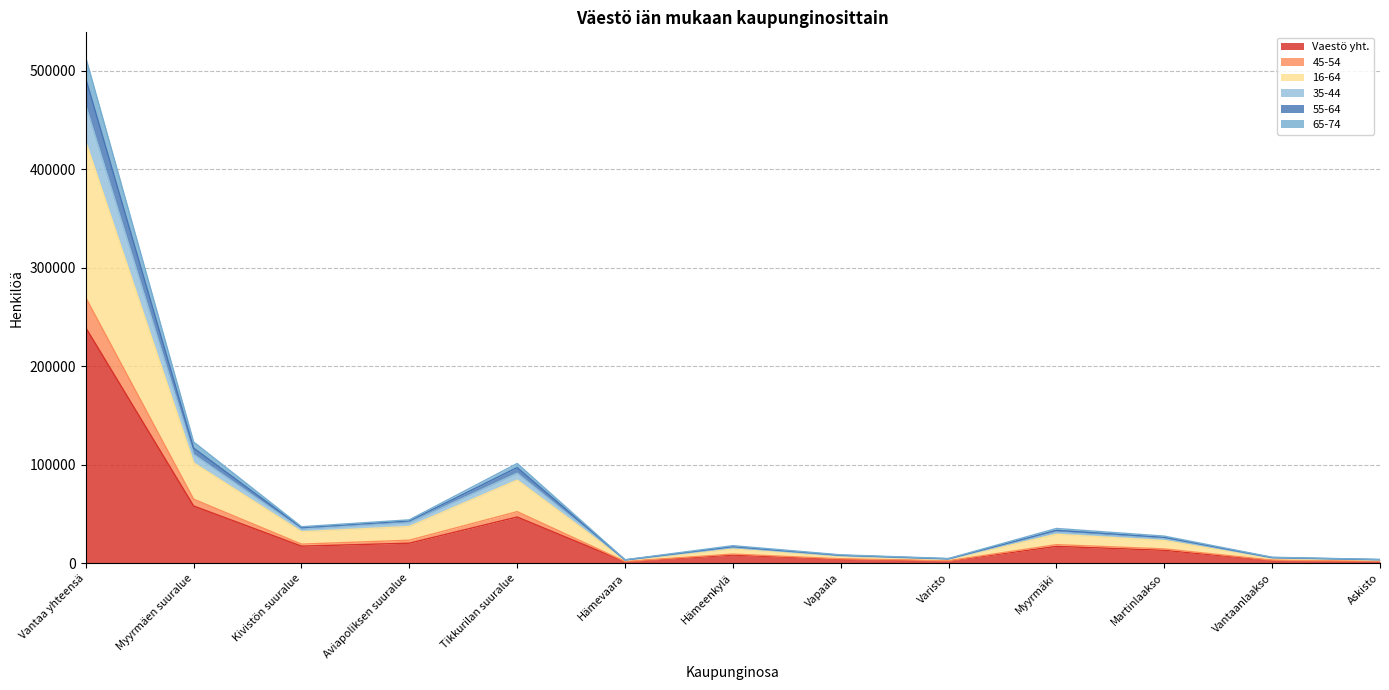

What is the highest value of the Vaestö yht. series?

239206